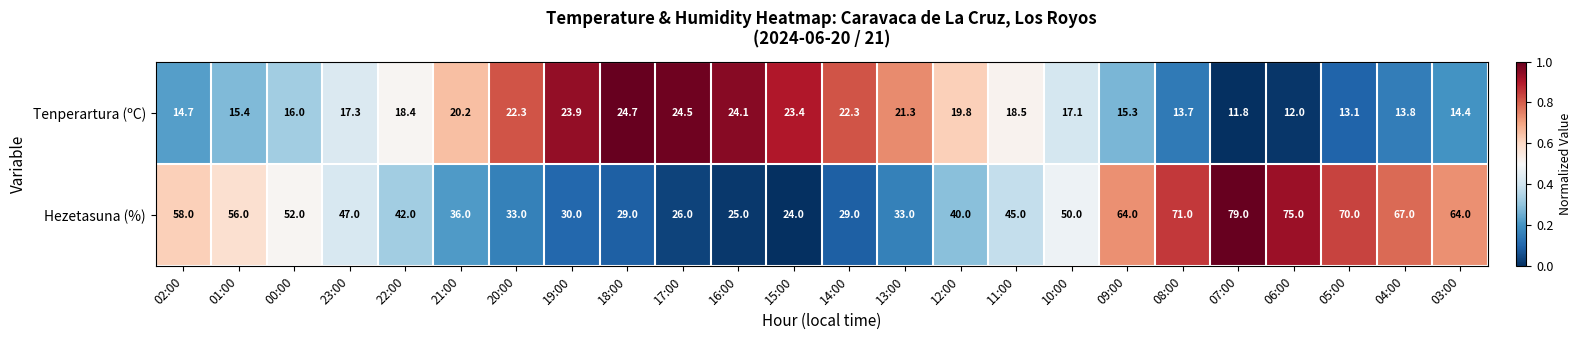

Rank the series by their maximum value, from lowest to highest.

Tenperartura (ºC), Hezetasuna (%)